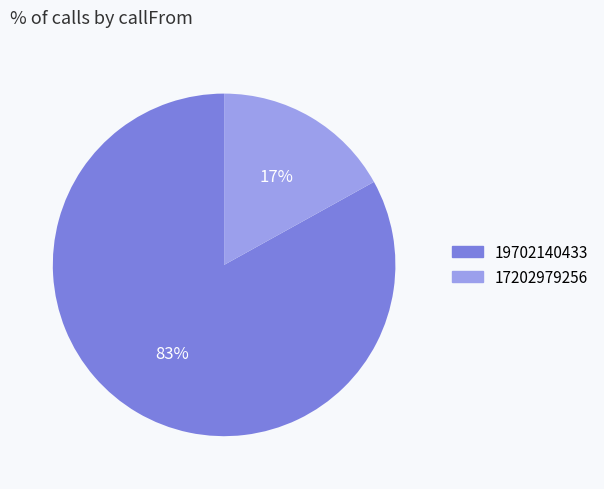

What is the largest slice in the pie chart?

19702140433